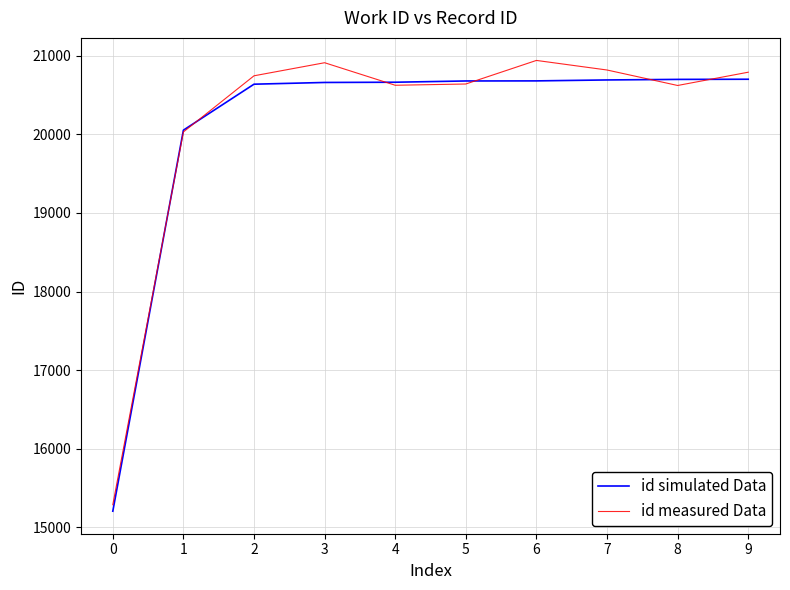

Is the value of id measured Data at 2 greater than the value of id simulated Data at 1?

Yes